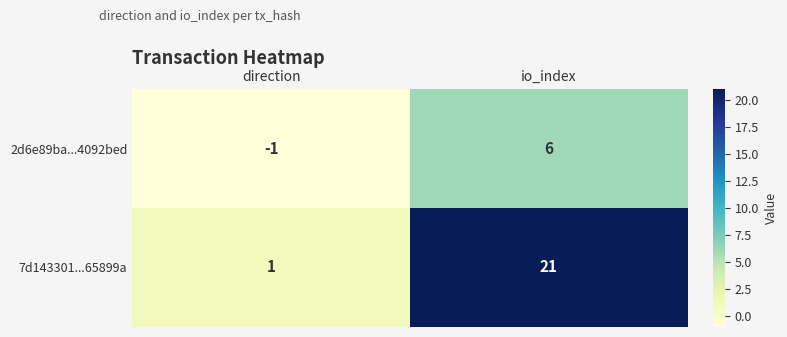

Is it true that 2d6e89ba...4092bed equals 6 at io_index?

True